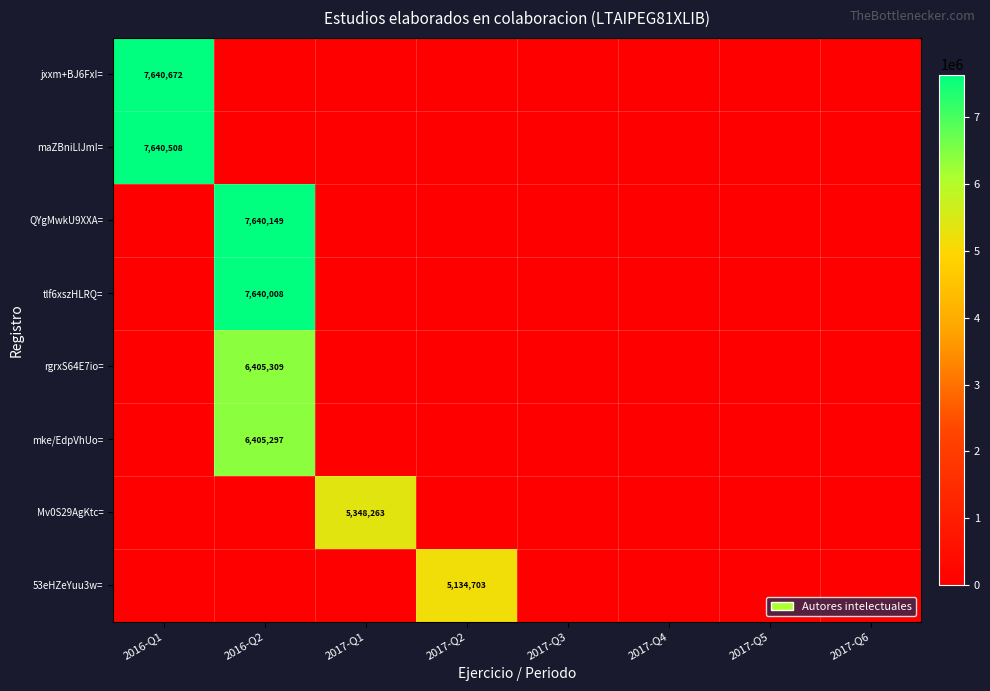

Is it true that jxxm+BJ6FxI= equals 7640672 at 2016-Q1?

True